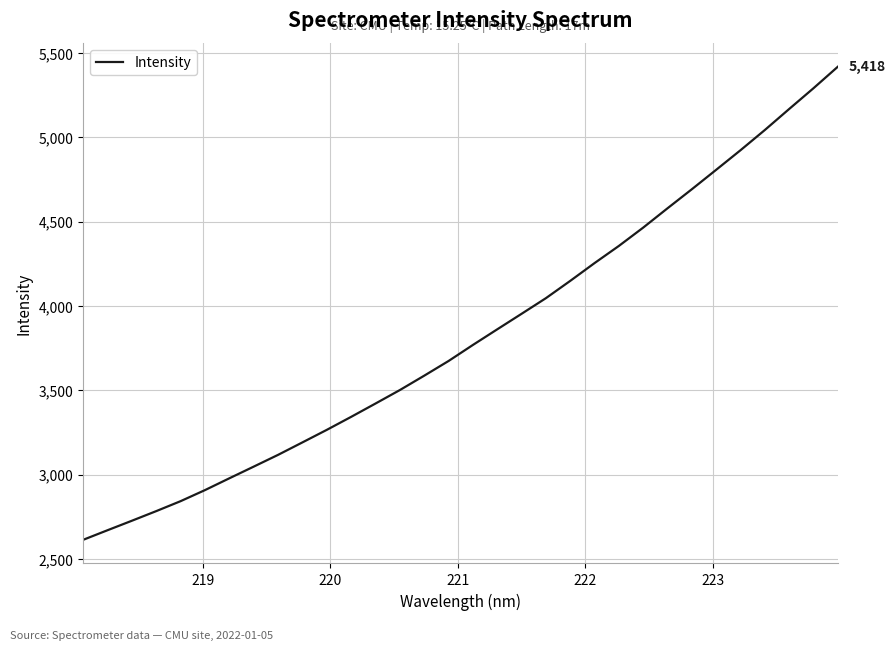

What is the maximum value shown in the chart?

5417.8